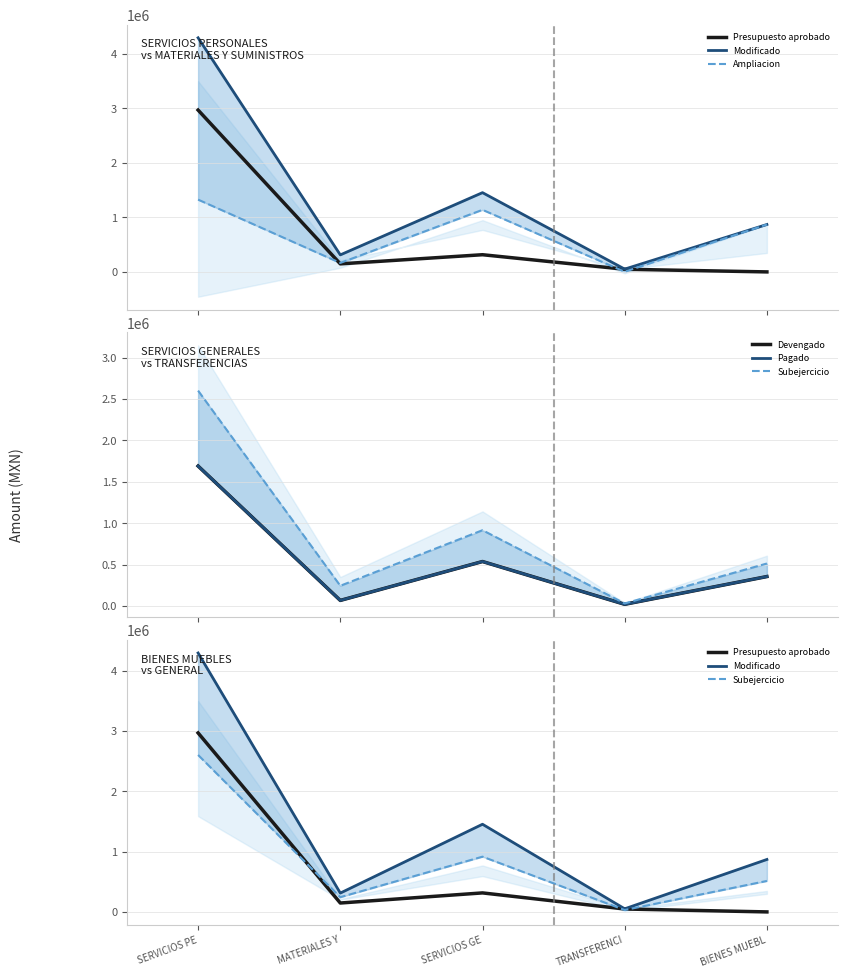

Which category has the highest value across all series?

SERVICIOS PE